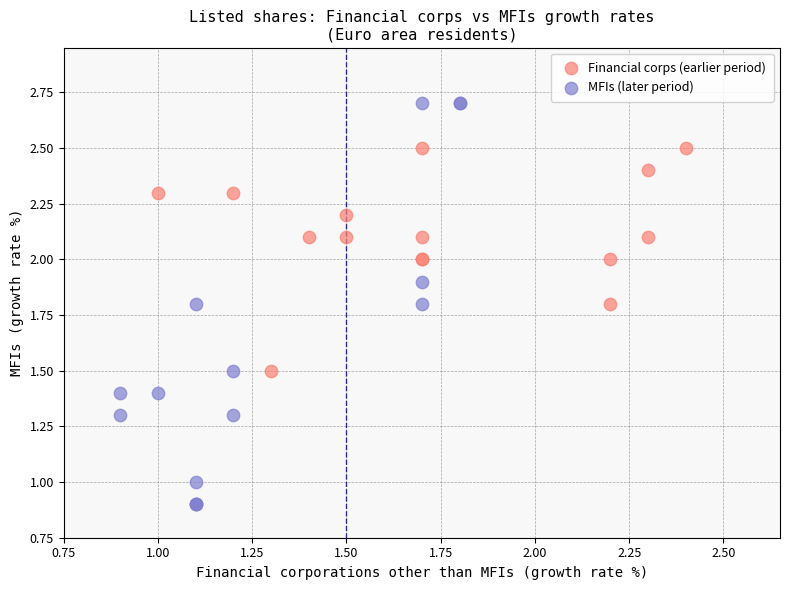

Which series reaches the minimum Y coordinate?

MFIs (later period)